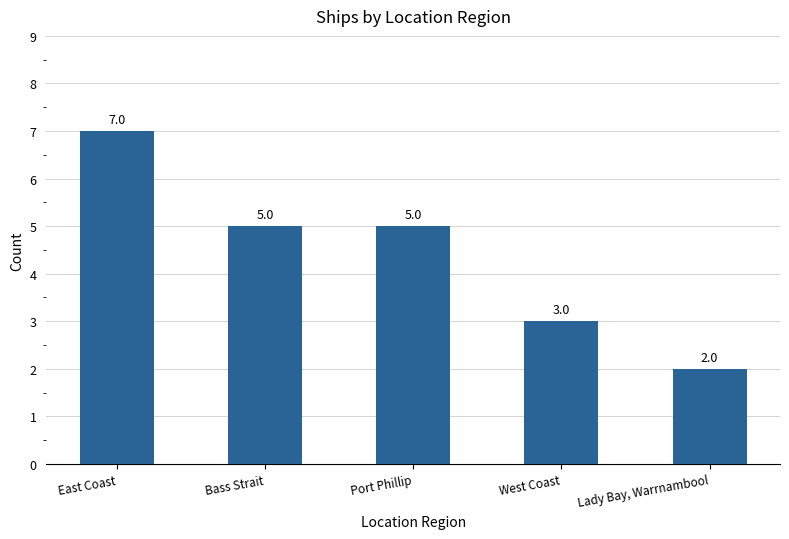

What is the difference between the maximum and minimum values?

5